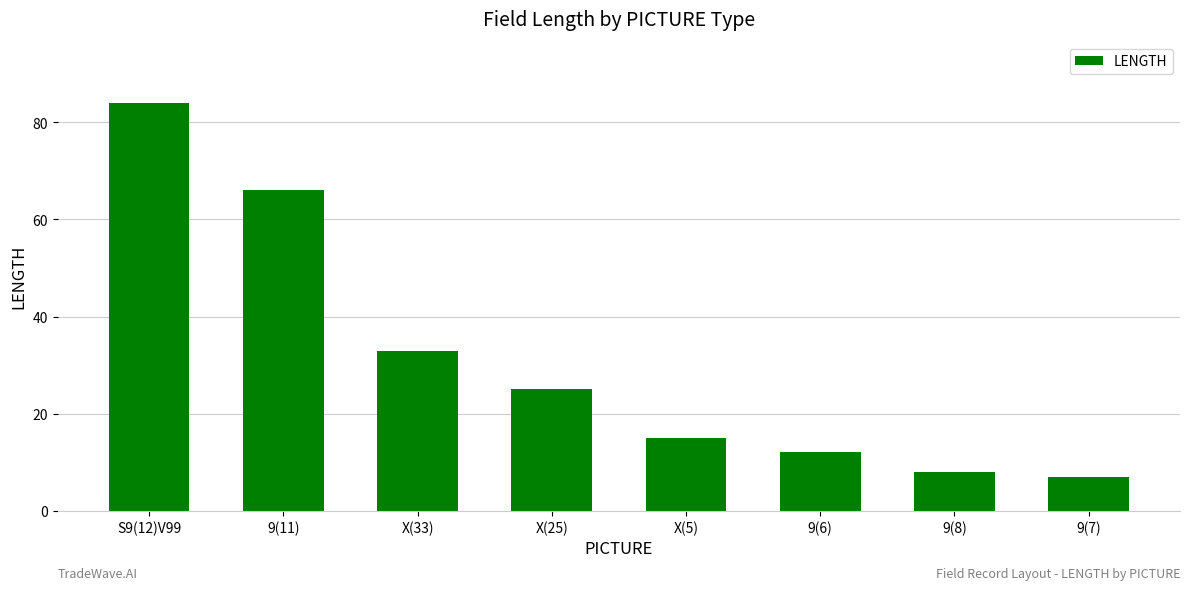

Approximately how many times larger is the value at 9(11) compared to 9(7)?

9.4